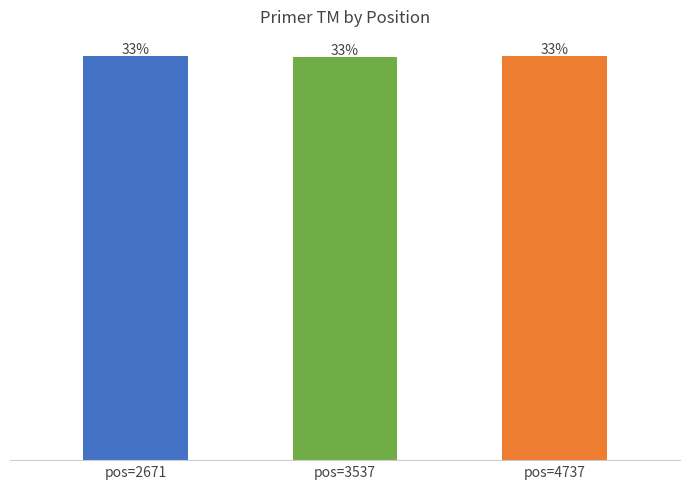

Approximately how many times larger is the value at pos=2671 compared to pos=3537?

1.0